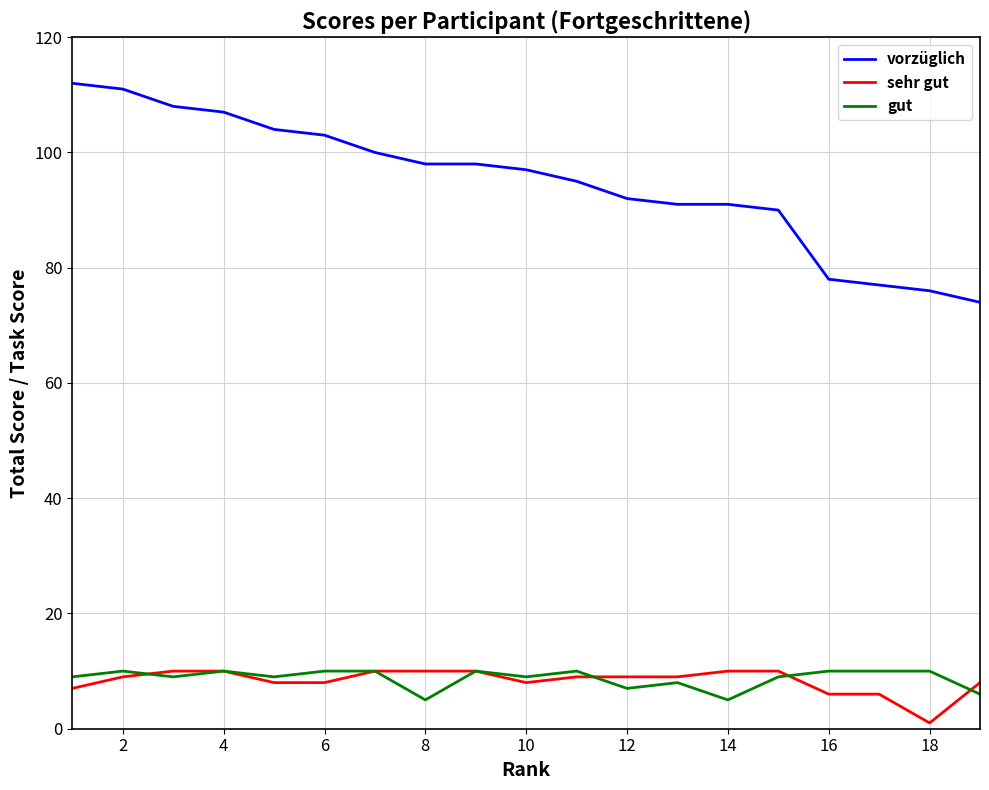

True or false: sehr gut and vorzüglich intersect in this chart.

False